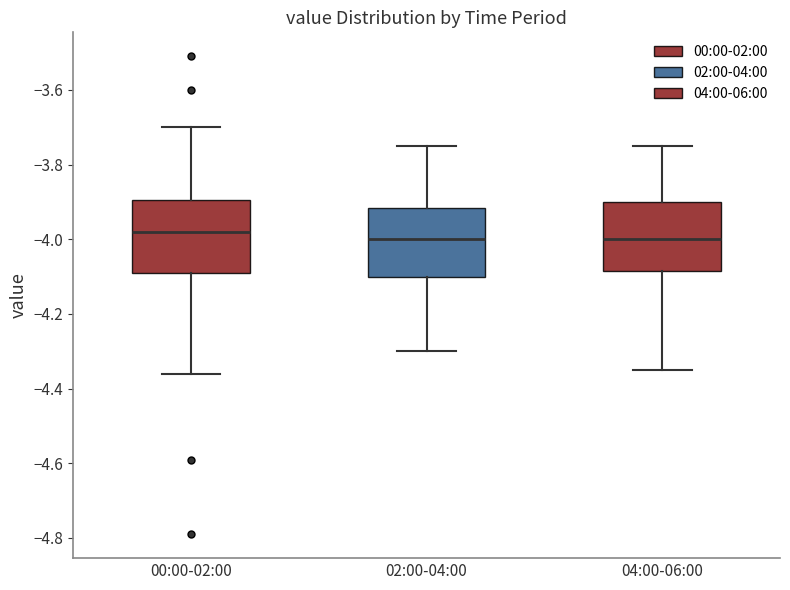

Where does the lower whisker of the box for 00:00-02:00 end on the y-axis? The values are not printed on the chart, so give them approximately, as read against the axis.

-4.36